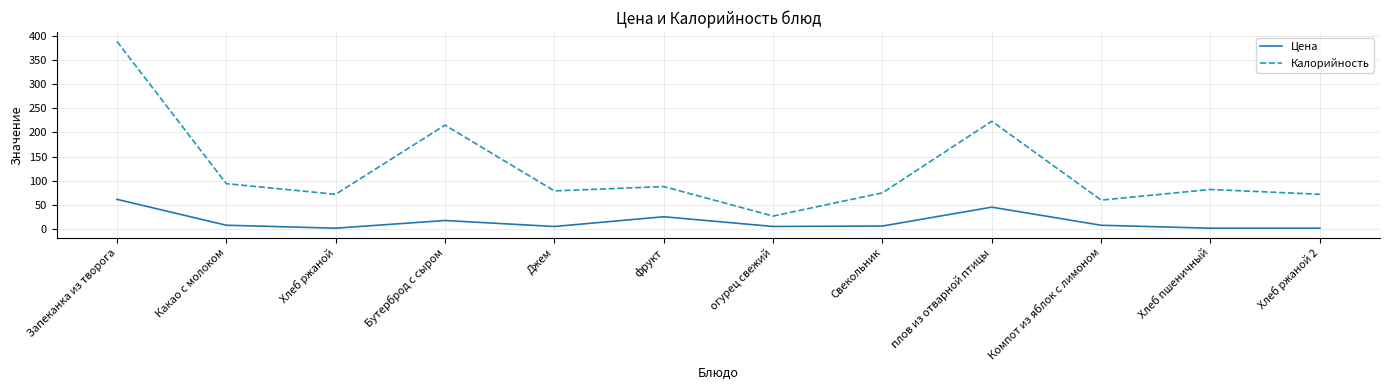

Rank the series at Джем from lowest to highest value.

Цена, Калорийность